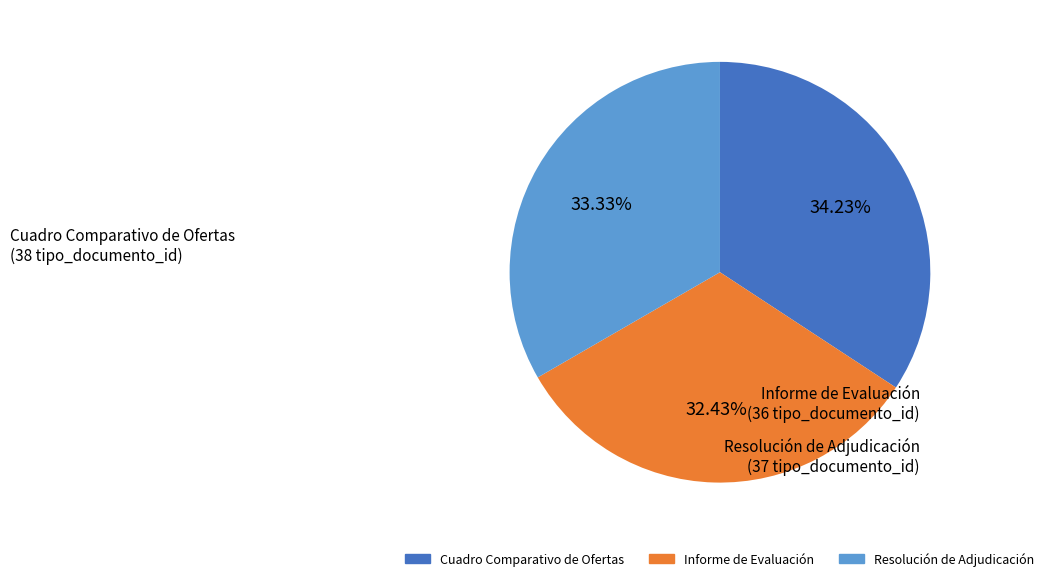

Count the number of slices in the pie.

3